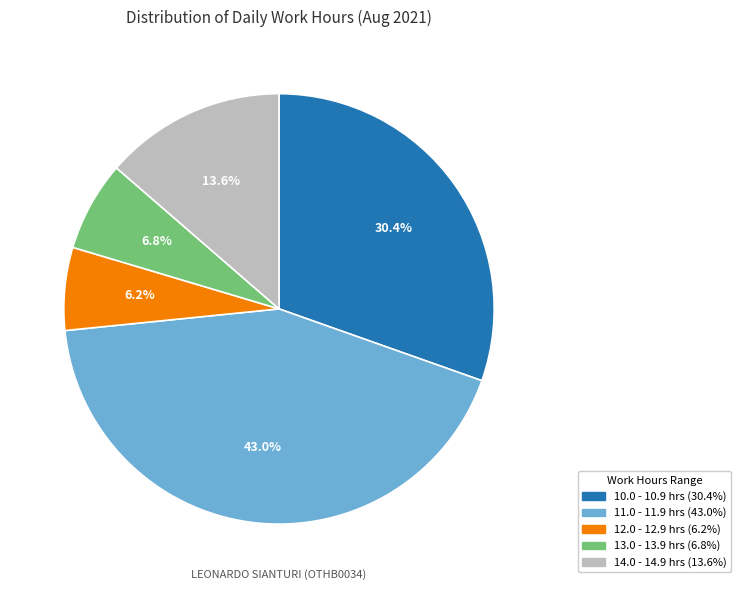

Does any single category account for the majority?

No